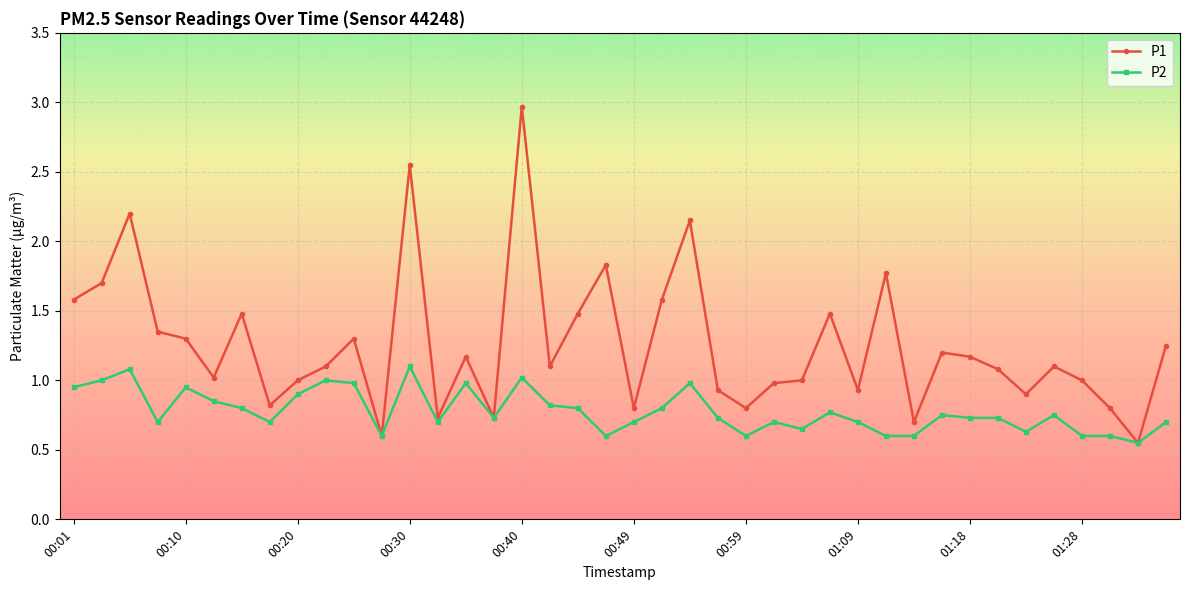

Which series has the widest spread of values?

P1